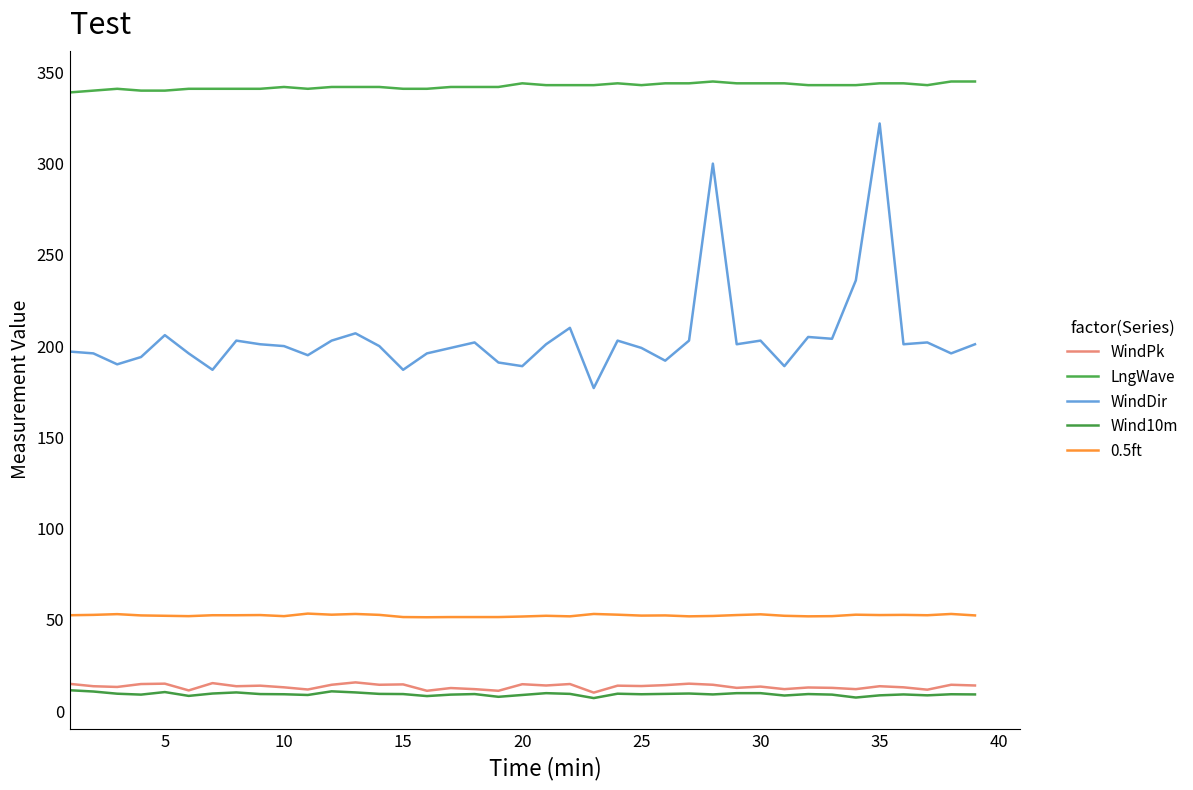

Is this an area chart (filled region under the line)?

No